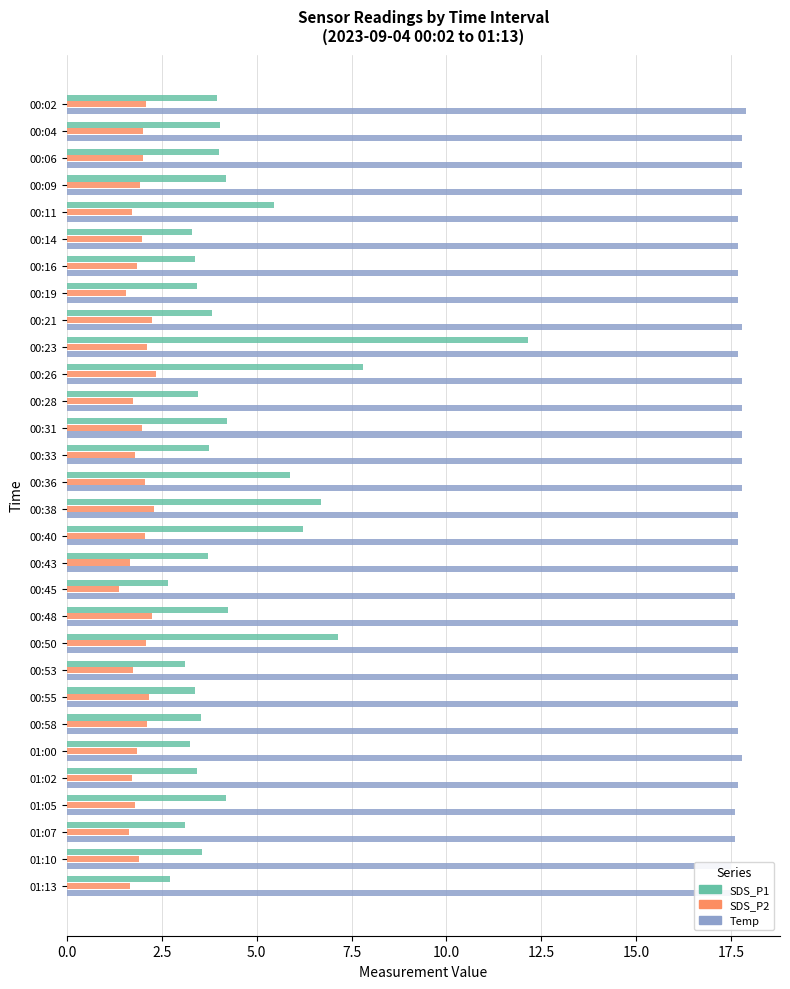

What is the total value across all series at 01:10?

22.9